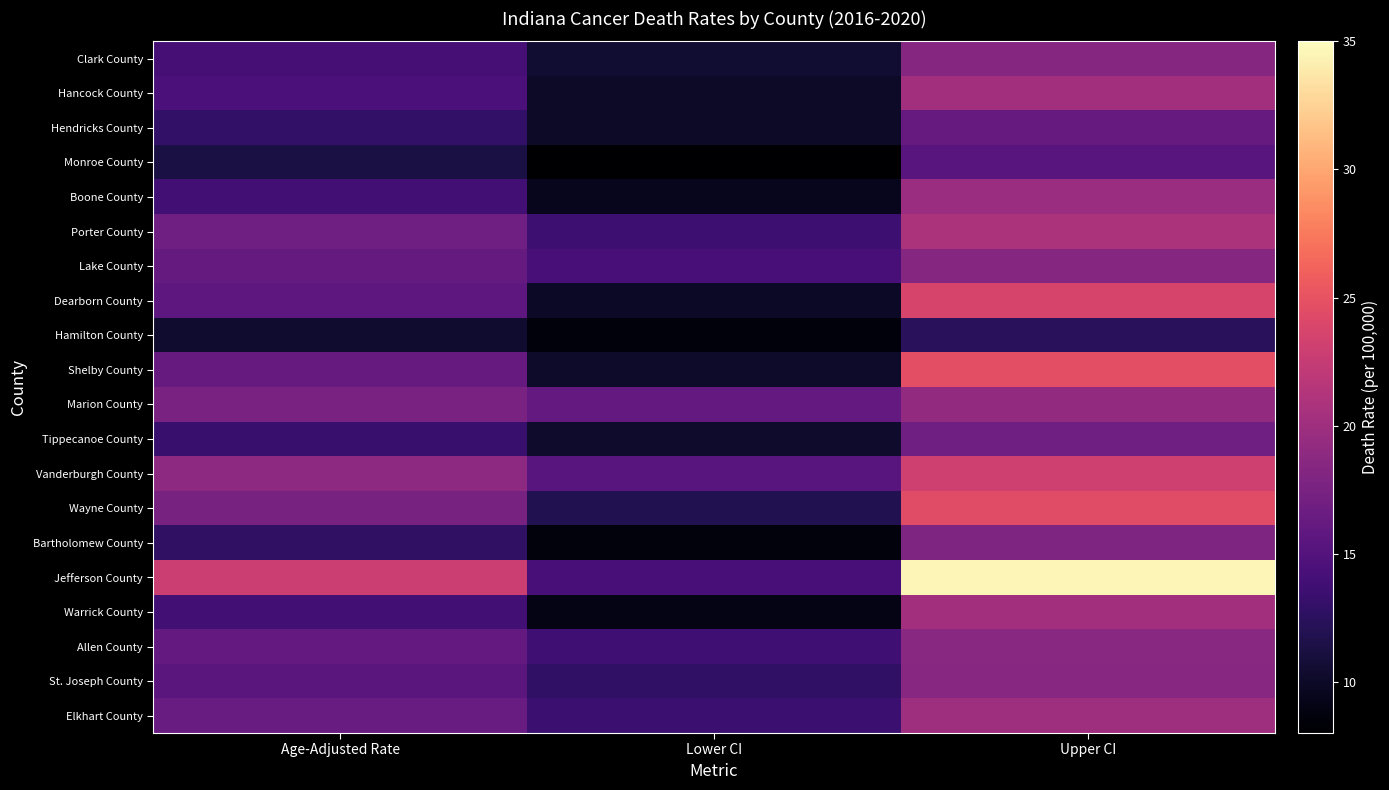

What is the maximum value shown in the chart?

34.5